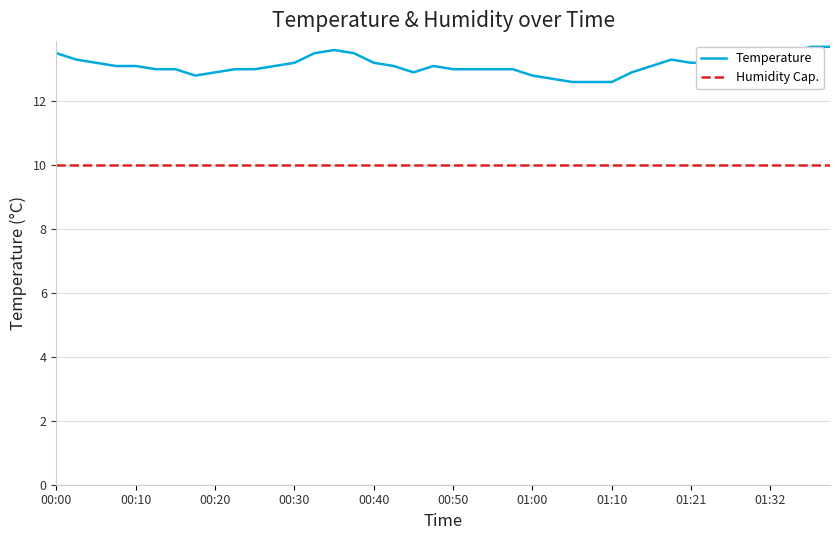

Is it true that the value at 00:18 is 5.5?

False